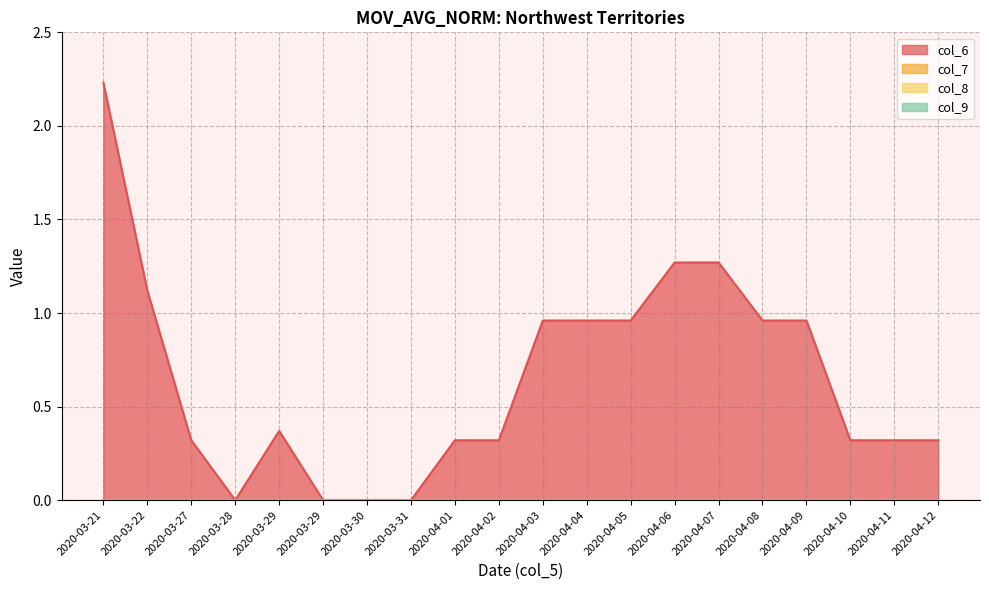

Reading right to left, list all the values displayed in this chart.

col_6: 2020-04-12=0.3	2020-04-11=0.3	2020-04-10=0.3	2020-04-09=1.0	2020-04-08=1.0	2020-04-07=1.3	2020-04-06=1.3	2020-04-05=1.0	2020-04-04=1.0	2020-04-03=1.0	2020-04-02=0.3	2020-04-01=0.3	2020-03-31=0.0	2020-03-30=0.0	2020-03-29=0.0	2020-03-29=0.4	2020-03-28=0.0	2020-03-27=0.3	2020-03-22=1.1	2020-03-21=2.2
col_7: 2020-04-12=0.0	2020-04-11=0.0	2020-04-10=0.0	2020-04-09=0.0	2020-04-08=0.0	2020-04-07=0.0	2020-04-06=0.0	2020-04-05=0.0	2020-04-04=0.0	2020-04-03=0.0	2020-04-02=0.0	2020-04-01=0.0	2020-03-31=0.0	2020-03-30=0.0	2020-03-29=0.0	2020-03-29=0.0	2020-03-28=0.0	2020-03-27=0.0	2020-03-22=0.0	2020-03-21=0.0
col_8: 2020-04-12=0.0	2020-04-11=0.0	2020-04-10=0.0	2020-04-09=0.0	2020-04-08=0.0	2020-04-07=0.0	2020-04-06=0.0	2020-04-05=0.0	2020-04-04=0.0	2020-04-03=0.0	2020-04-02=0.0	2020-04-01=0.0	2020-03-31=0.0	2020-03-30=0.0	2020-03-29=0.0	2020-03-29=0.0	2020-03-28=0.0	2020-03-27=0.0	2020-03-22=0.0	2020-03-21=0.0
col_9: 2020-04-12=0.0	2020-04-11=0.0	2020-04-10=0.0	2020-04-09=0.0	2020-04-08=0.0	2020-04-07=0.0	2020-04-06=0.0	2020-04-05=0.0	2020-04-04=0.0	2020-04-03=0.0	2020-04-02=0.0	2020-04-01=0.0	2020-03-31=0.0	2020-03-30=0.0	2020-03-29=0.0	2020-03-29=0.0	2020-03-28=0.0	2020-03-27=0.0	2020-03-22=0.0	2020-03-21=0.0